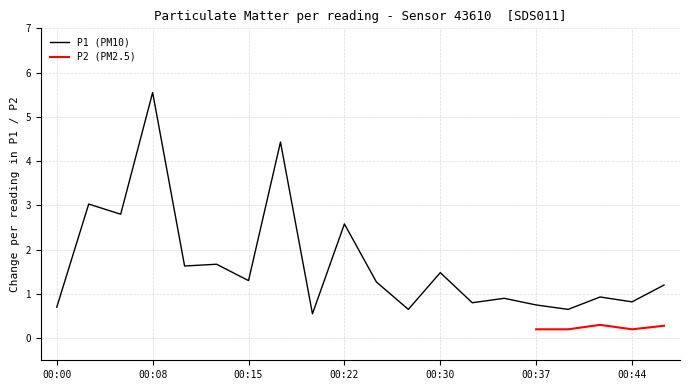

Read the value at 00:32.

0.8